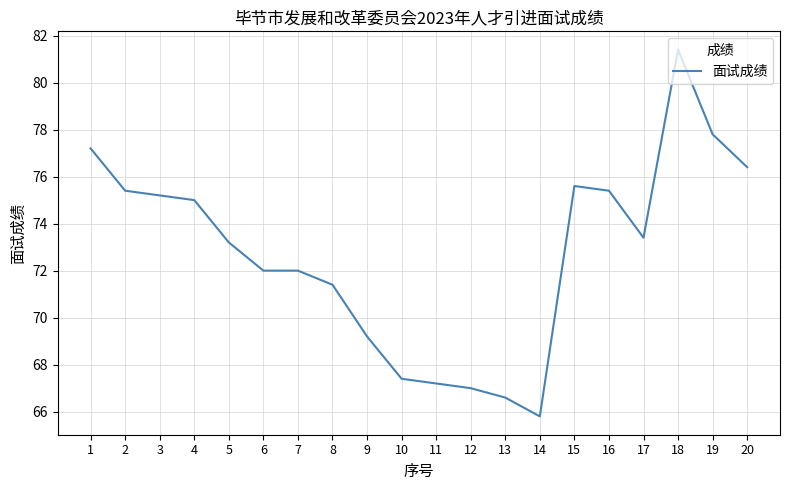

What is the greatest value displayed?

81.4